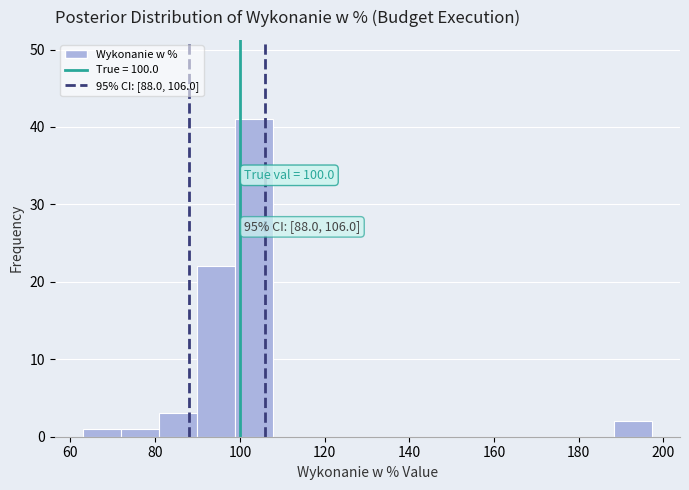

Which range on the x-axis has the tallest bar?

98 to 108